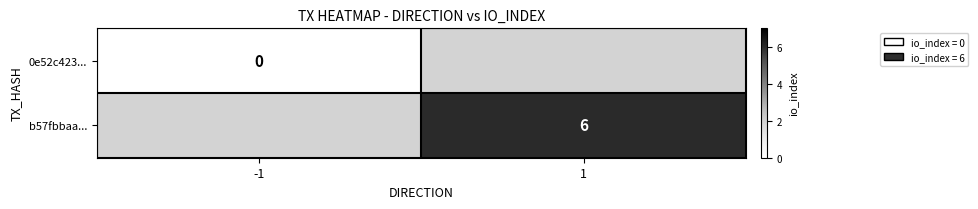

The value of b57fbbaa... at 1 is 2. True or false?

False